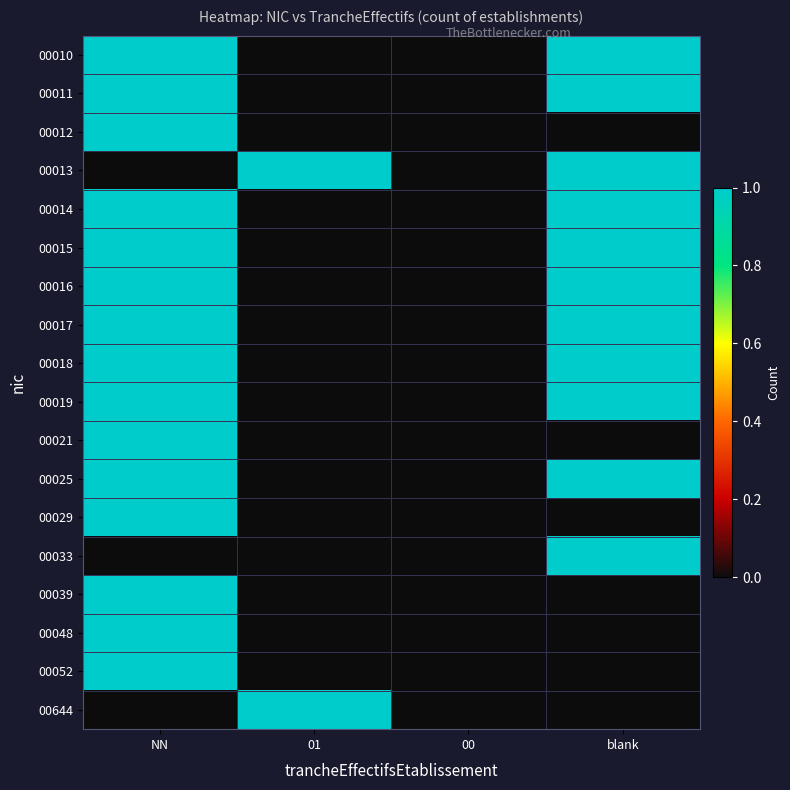

At which category is the sum across all series the highest?

NN